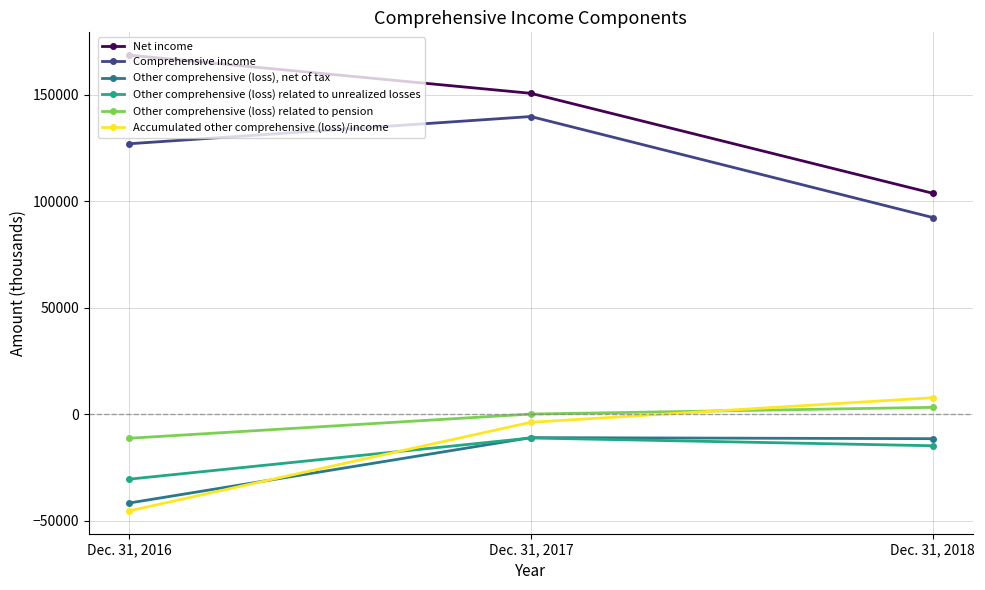

At Dec. 31, 2018, list the series in order from smallest to largest.

Other comprehensive (loss) related to unrealized losses, Other comprehensive (loss), net of tax, Other comprehensive (loss) related to pension, Accumulated other comprehensive (loss)/income, Comprehensive income, Net income